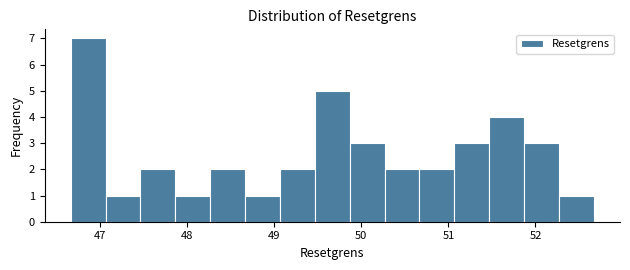

Reading left to right, list every bar in this chart as the range it spans on the x-axis followed by its height. Neither the bar edges nor the heights are printed on the chart, so give them approximately, as read against the axes.

46.7 to 47.1: 7
47.1 to 47.5: 1
47.5 to 47.9: 2
47.9 to 48.3: 1
48.3 to 48.7: 2
48.7 to 49.1: 1
49.1 to 49.5: 2
49.5 to 49.9: 5
49.9 to 50.3: 3
50.3 to 50.7: 2
50.7 to 51.1: 2
51.1 to 51.5: 3
51.5 to 51.9: 4
51.9 to 52.3: 3
52.3 to 52.7: 1